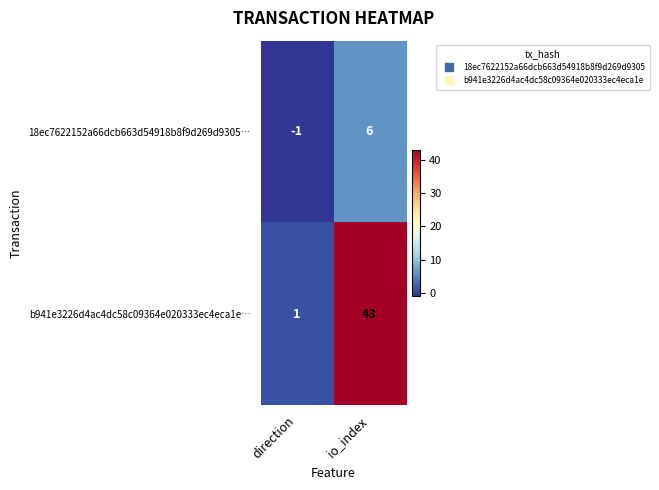

List the series in order of their overall mean, lowest first.

18ec7622152a66dcb663d54918b8f9d269d9305…, b941e3226d4ac4dc58c09364e020333ec4eca1e…